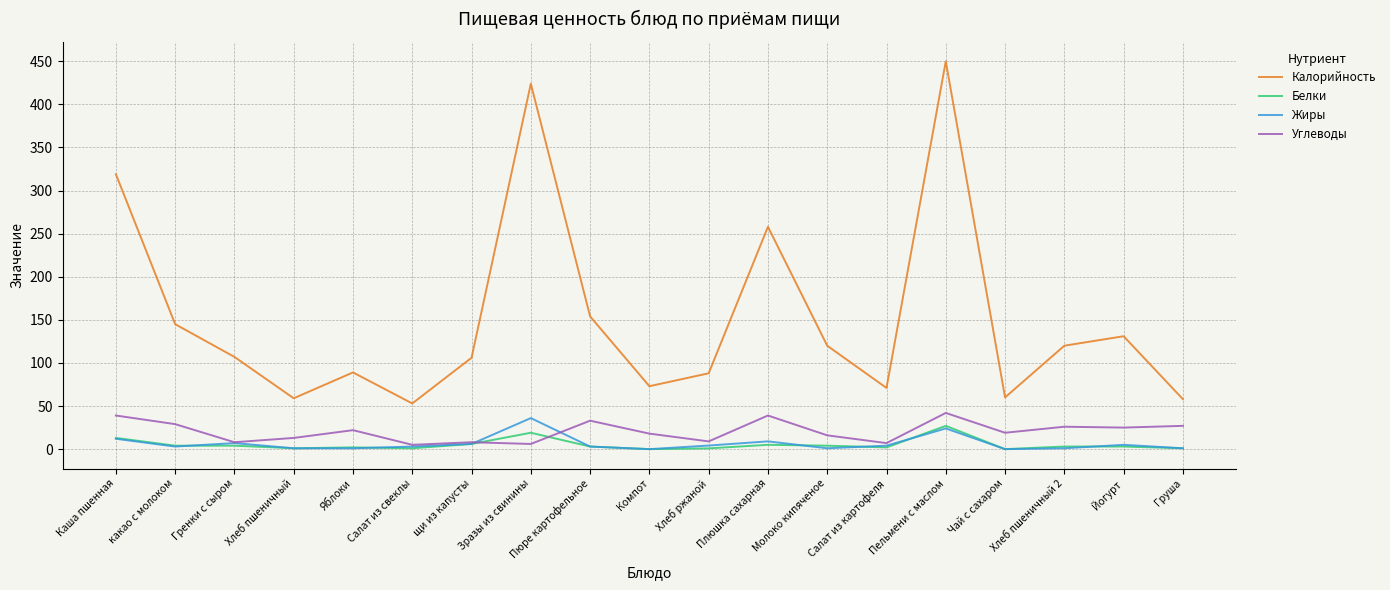

True or false: Калорийность and Жиры intersect in this chart.

False